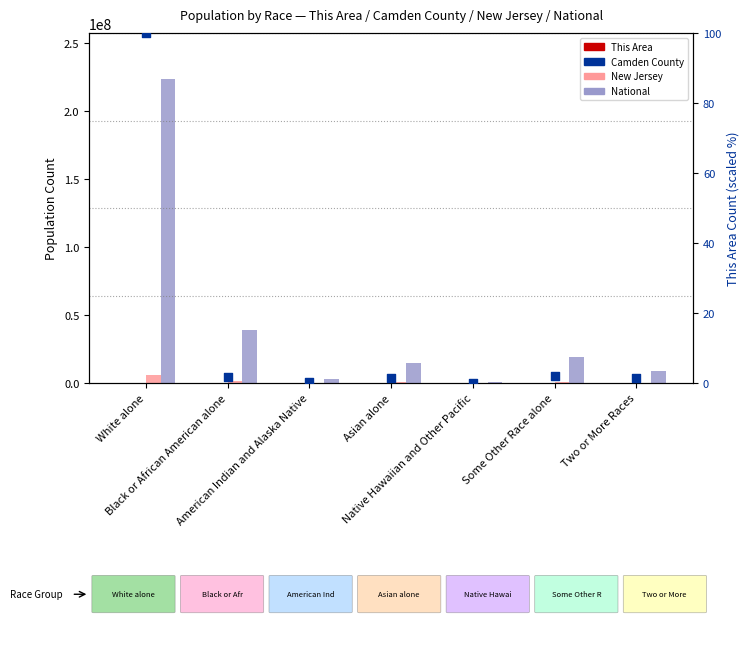

Which series has the largest Y range (max minus min)?

National